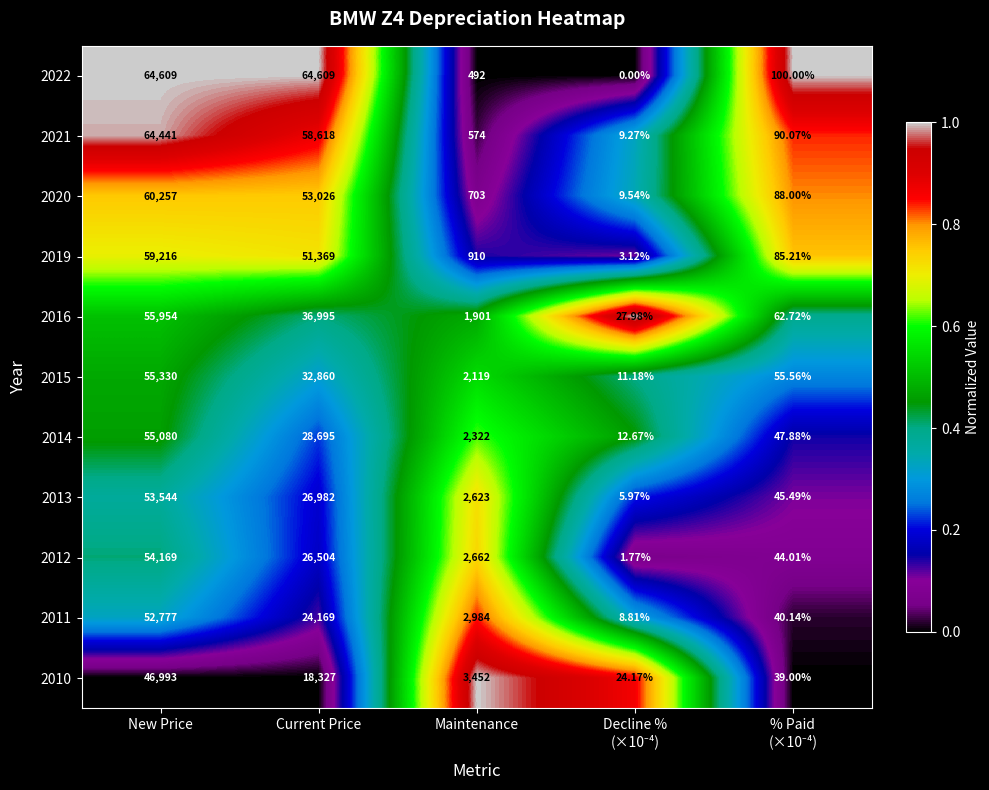

At which label does 2010 first exceed 3452?

New Price